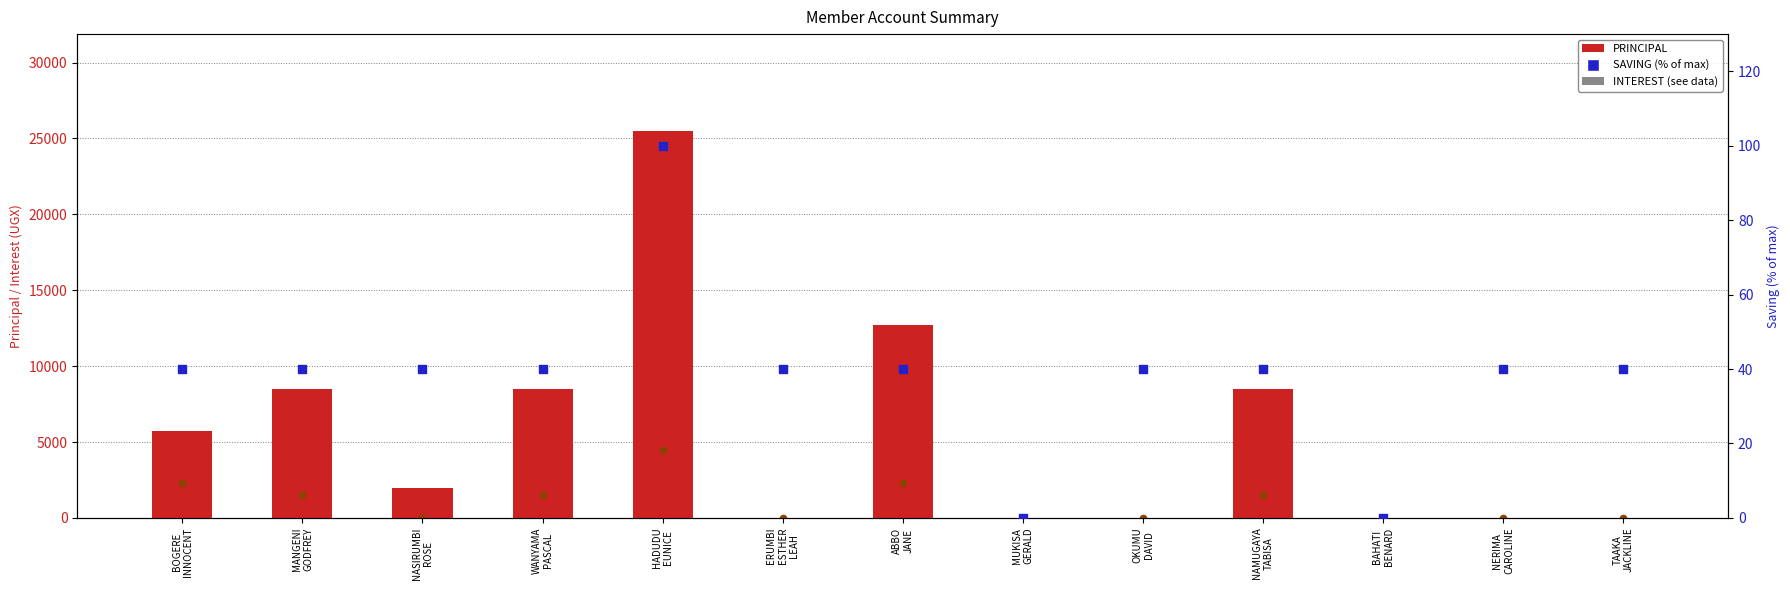

What are all the series names shown in the legend?

PRINCIPAL, INTEREST, SAVING (% of max)